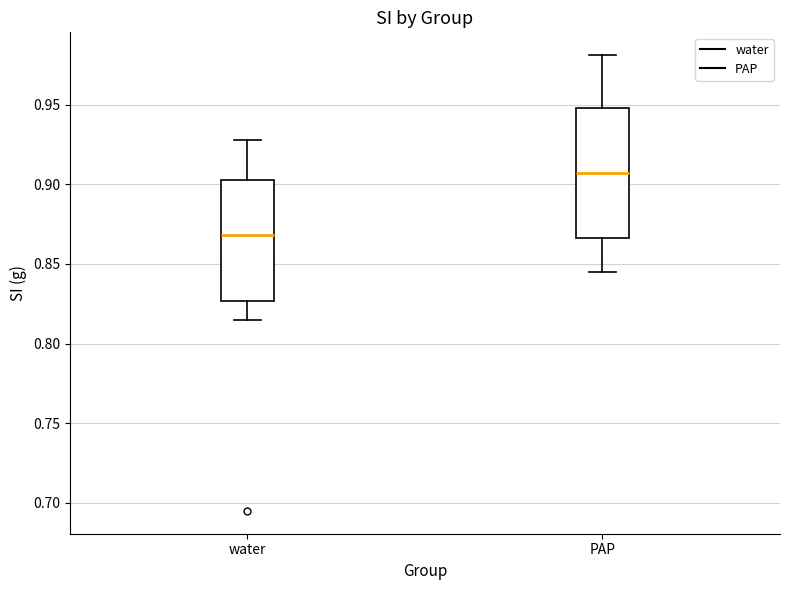

Which box's median line is the highest?

PAP